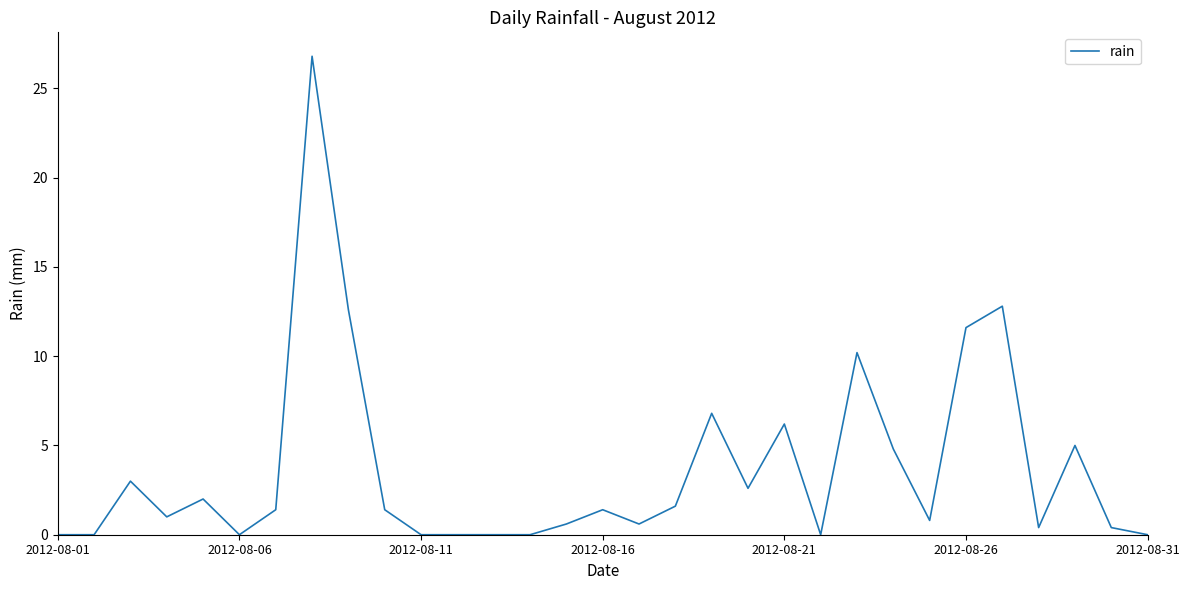

What is the sum of all values?

114.0